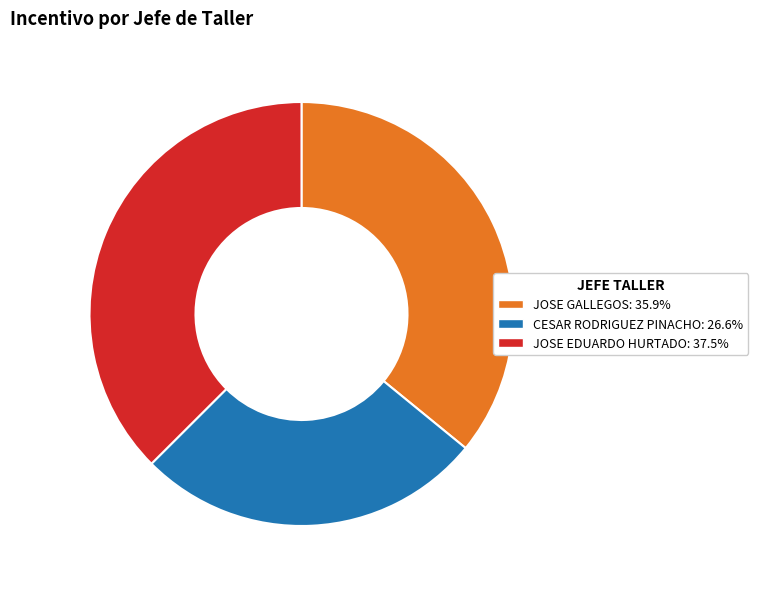

Is there any slice that represents more than half of the pie?

No